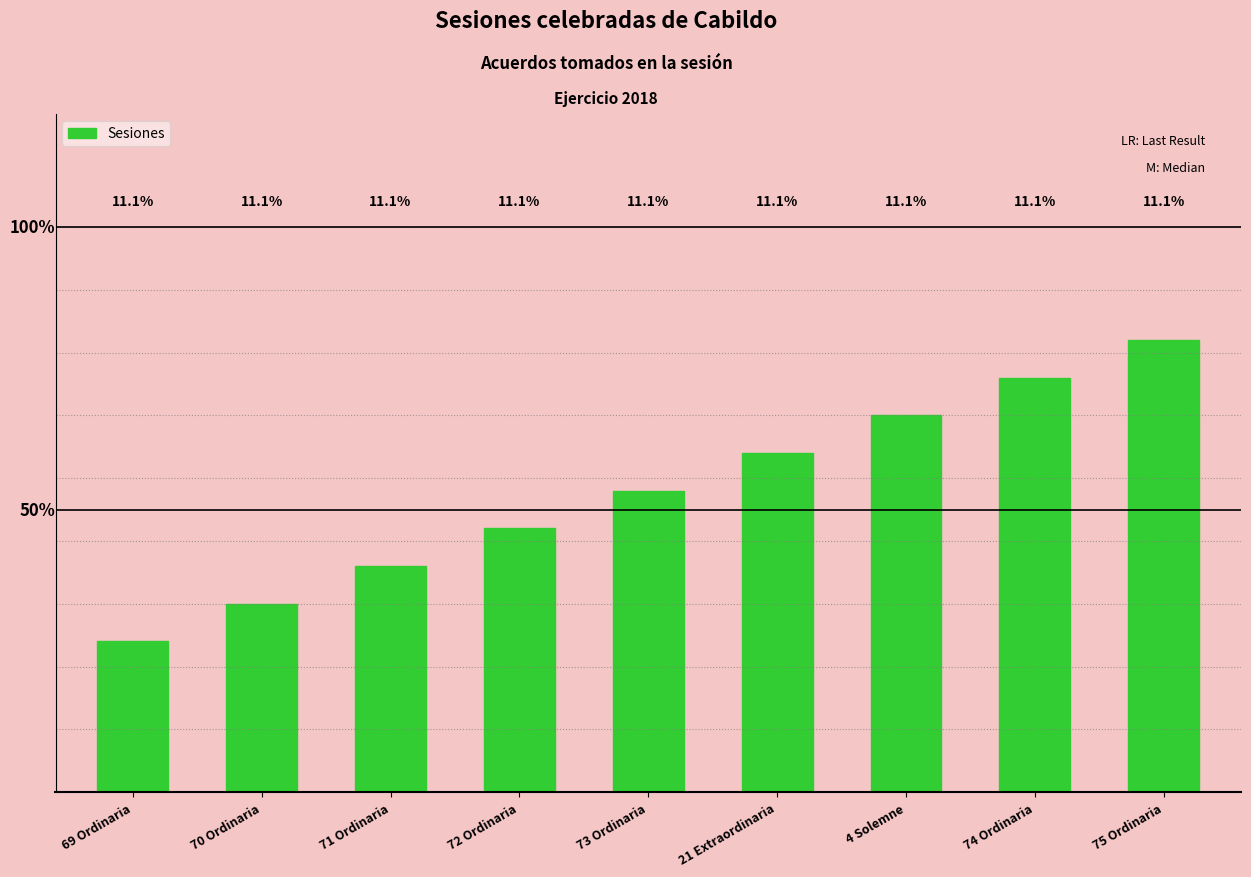

What is the change in value from 70 Ordinaria to 73 Ordinaria?

+3